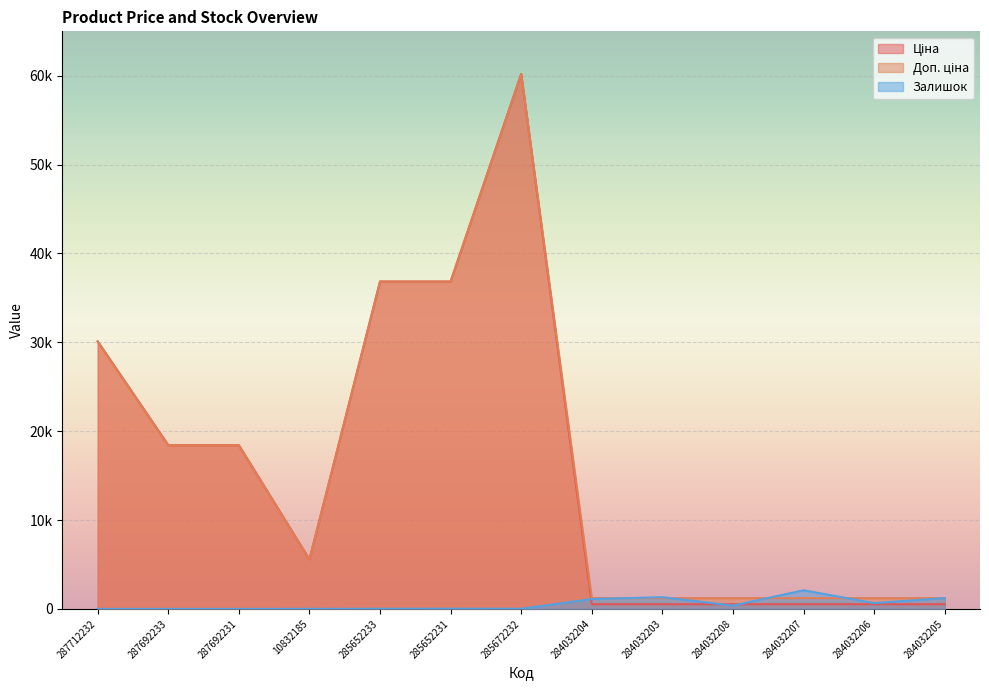

What is the value of the Ціна point at the 10th from the left?

528.2